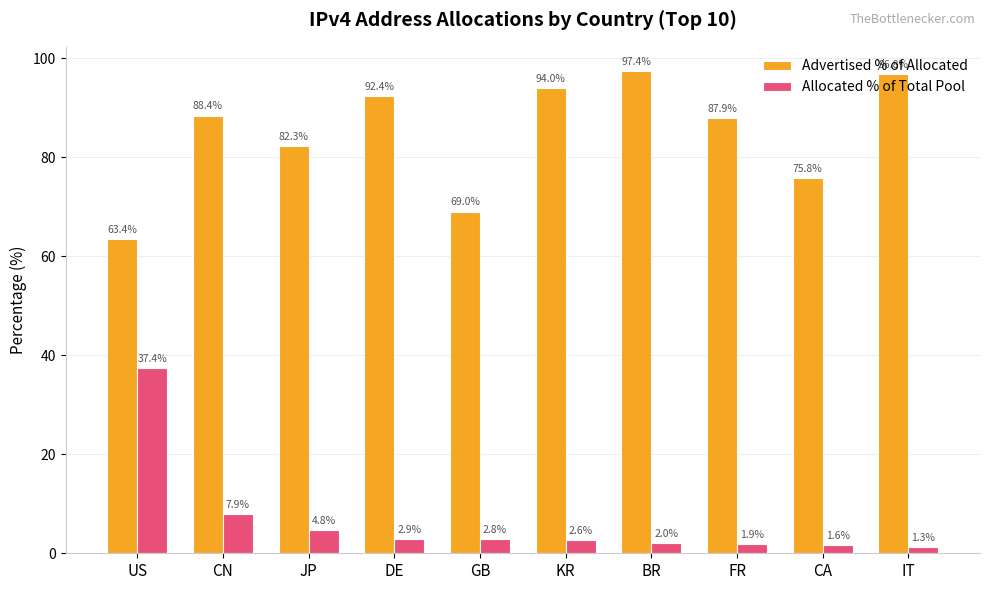

What is the sum of the Allocated % of Total Pool values at FR and JP?

6.7